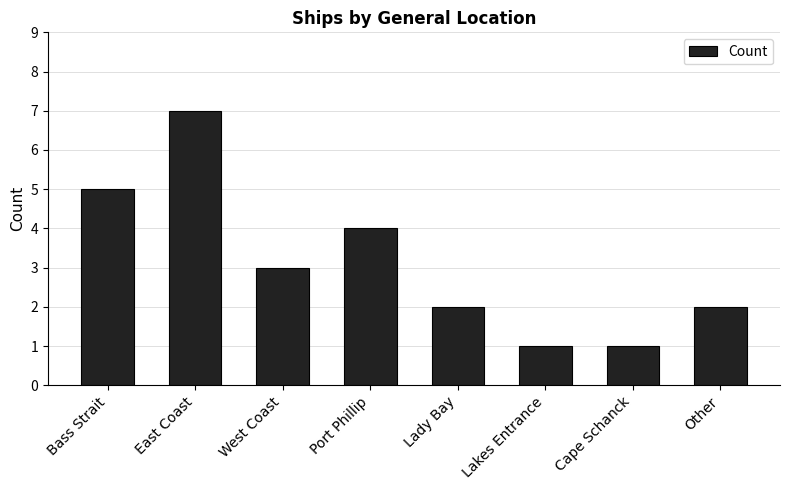

What position from the left is Bass Strait?

1